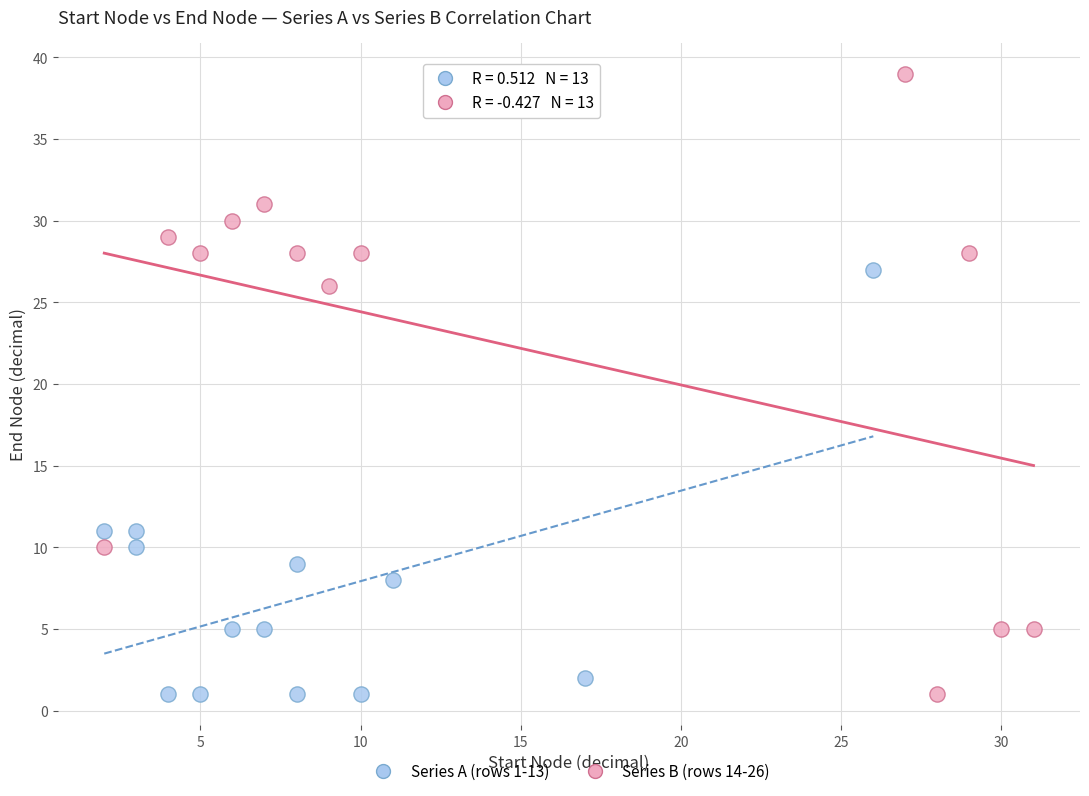

Which series contains the highest Y value?

Series B (rows 14-26)